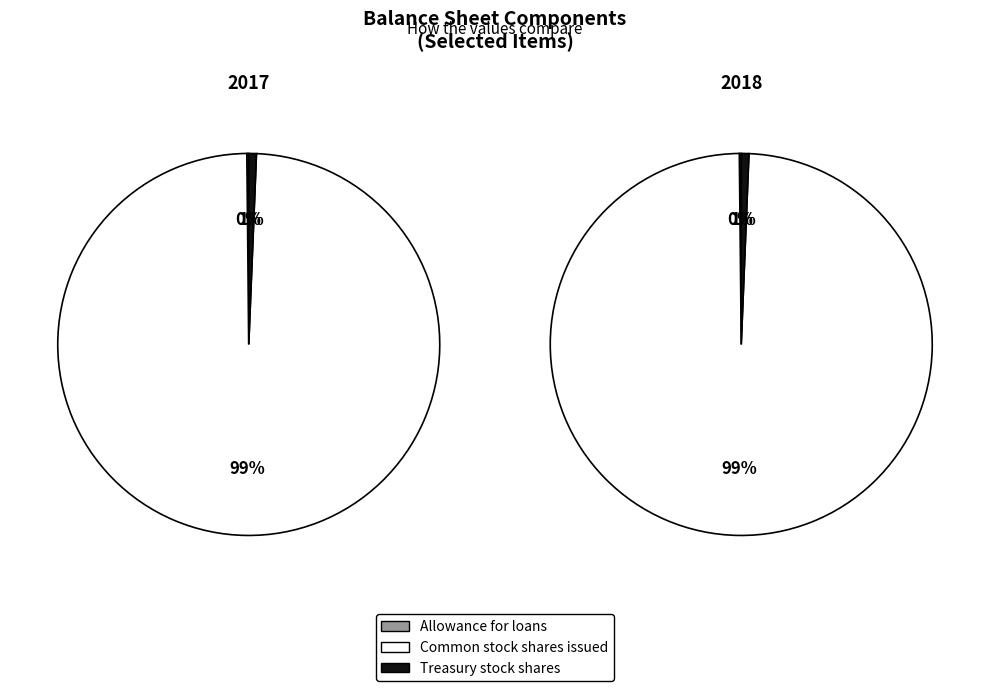

At Treasury stock shares, list the series in order from largest to smallest.

Sep 30 2018, Dec 31 2017